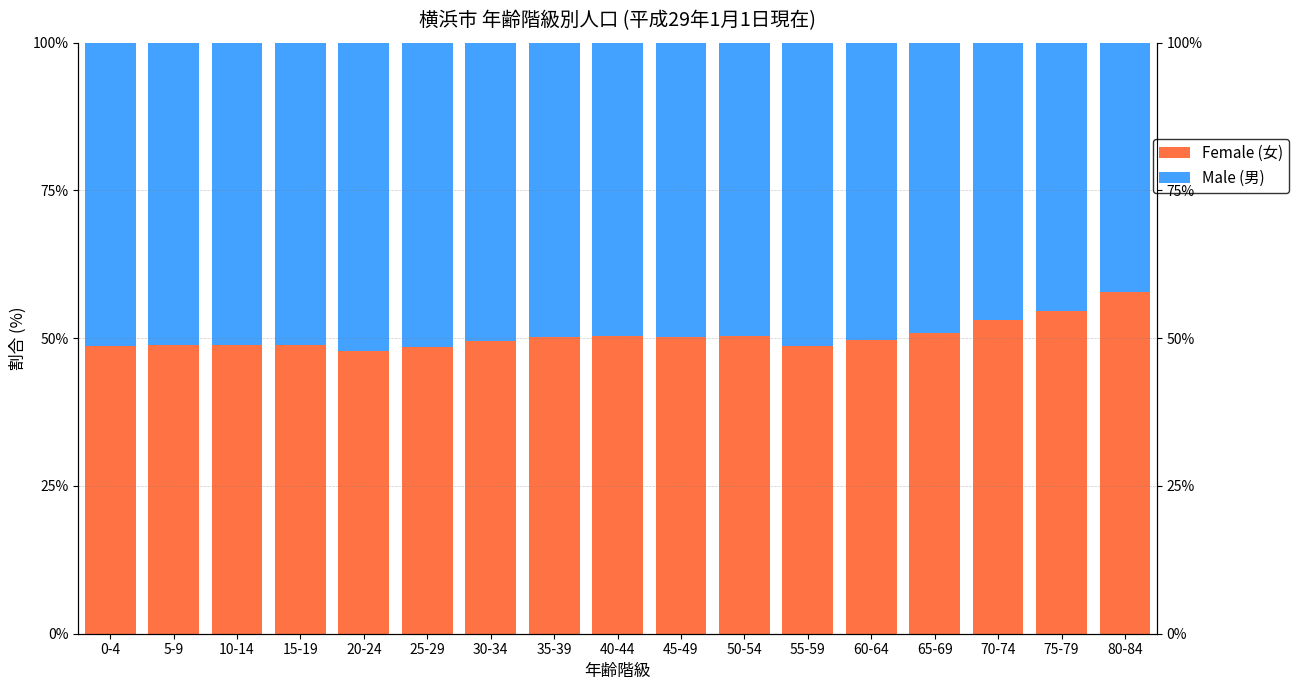

What is the label of the 7th bar from the right?

50-54